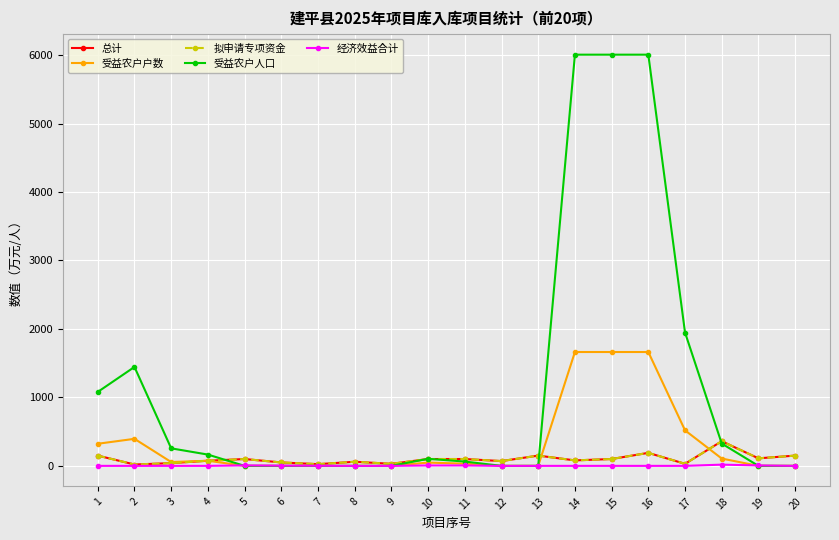

How many lines are shown in the chart?

5